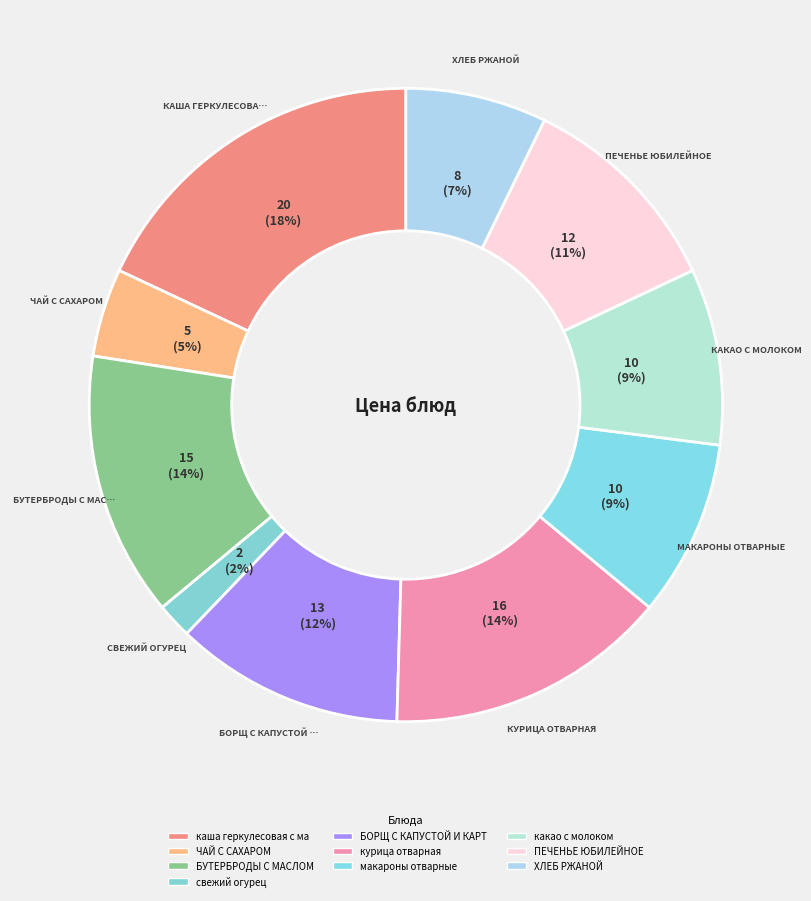

To the nearest percent, what is the difference between the largest and smallest slice percentages?

16%